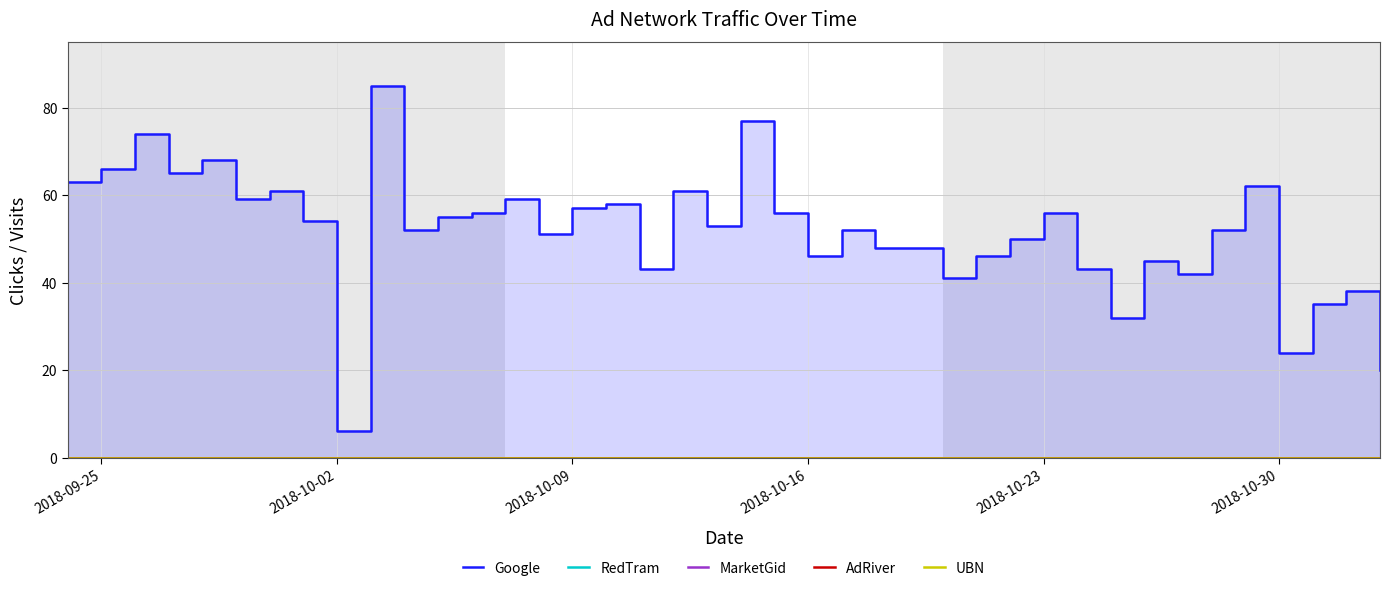

Where is UBN nearest to the value 0?

2018-09-25